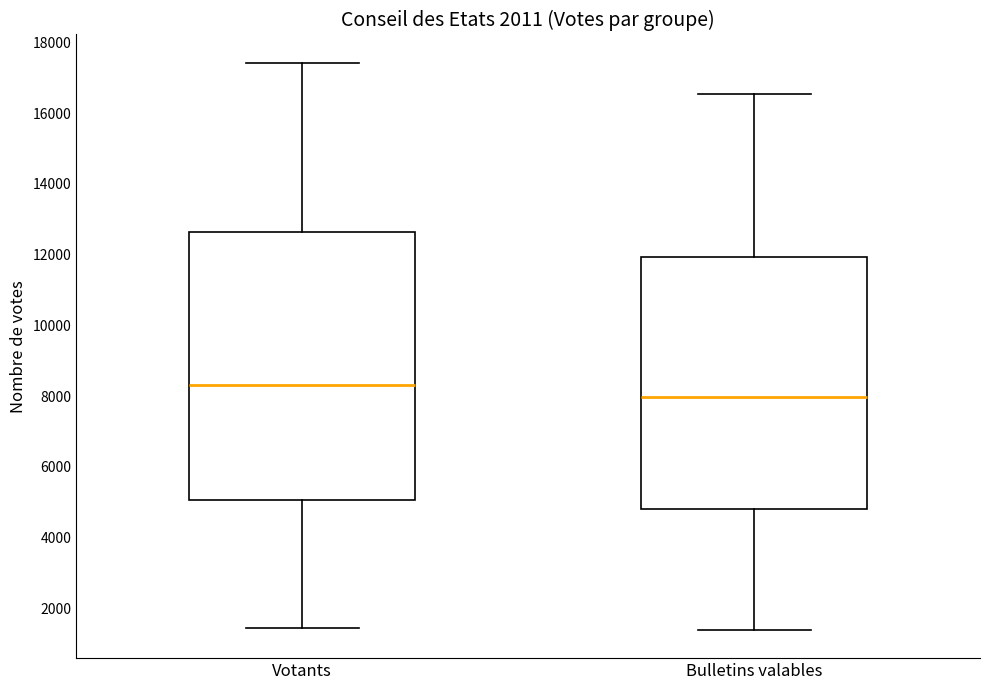

Reading left to right, transcribe this box plot: for each box, give where its median line is, the range the box spans, and where its two whiskers end, as read against the y-axis. The values are not printed on the chart, so give them approximately, as read against the axis.

Votants: median 8400, box 5000 to 12600, whiskers 1400 to 17400
Bulletins valables: median 8000, box 4800 to 12000, whiskers 1400 to 16600